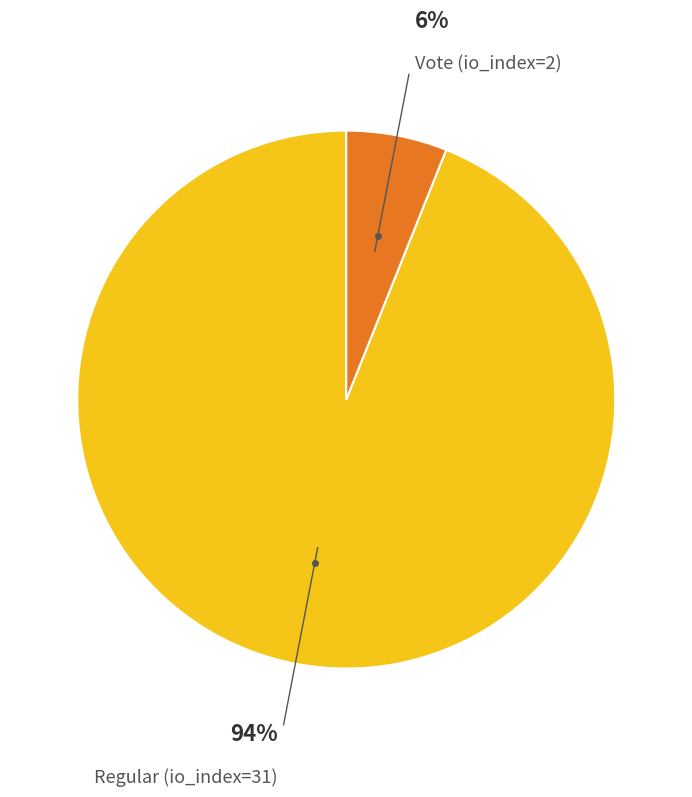

Does any single category account for the majority?

Yes